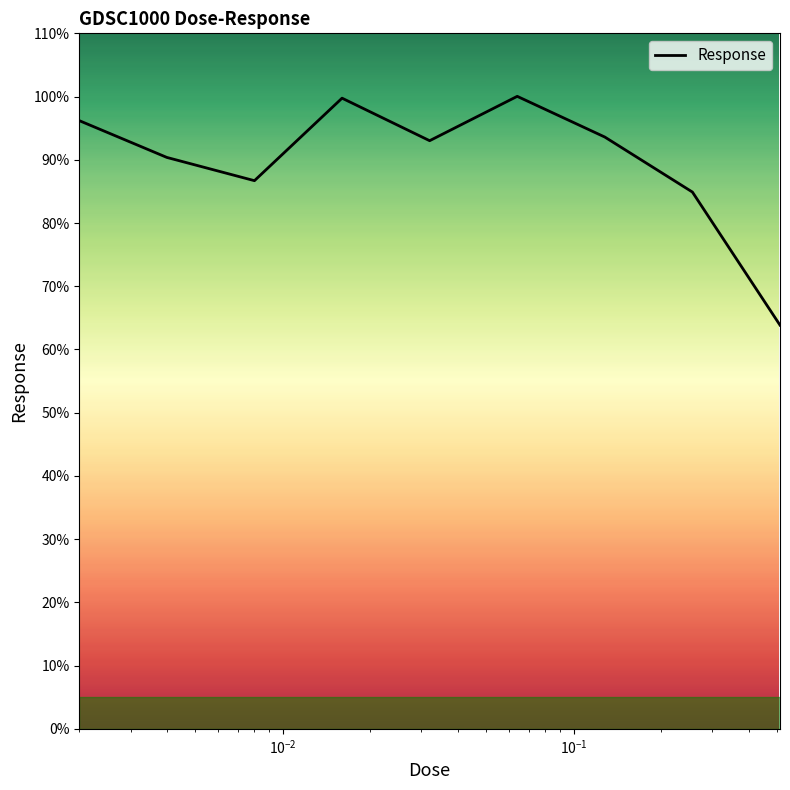

What is the smallest value displayed?

63.8